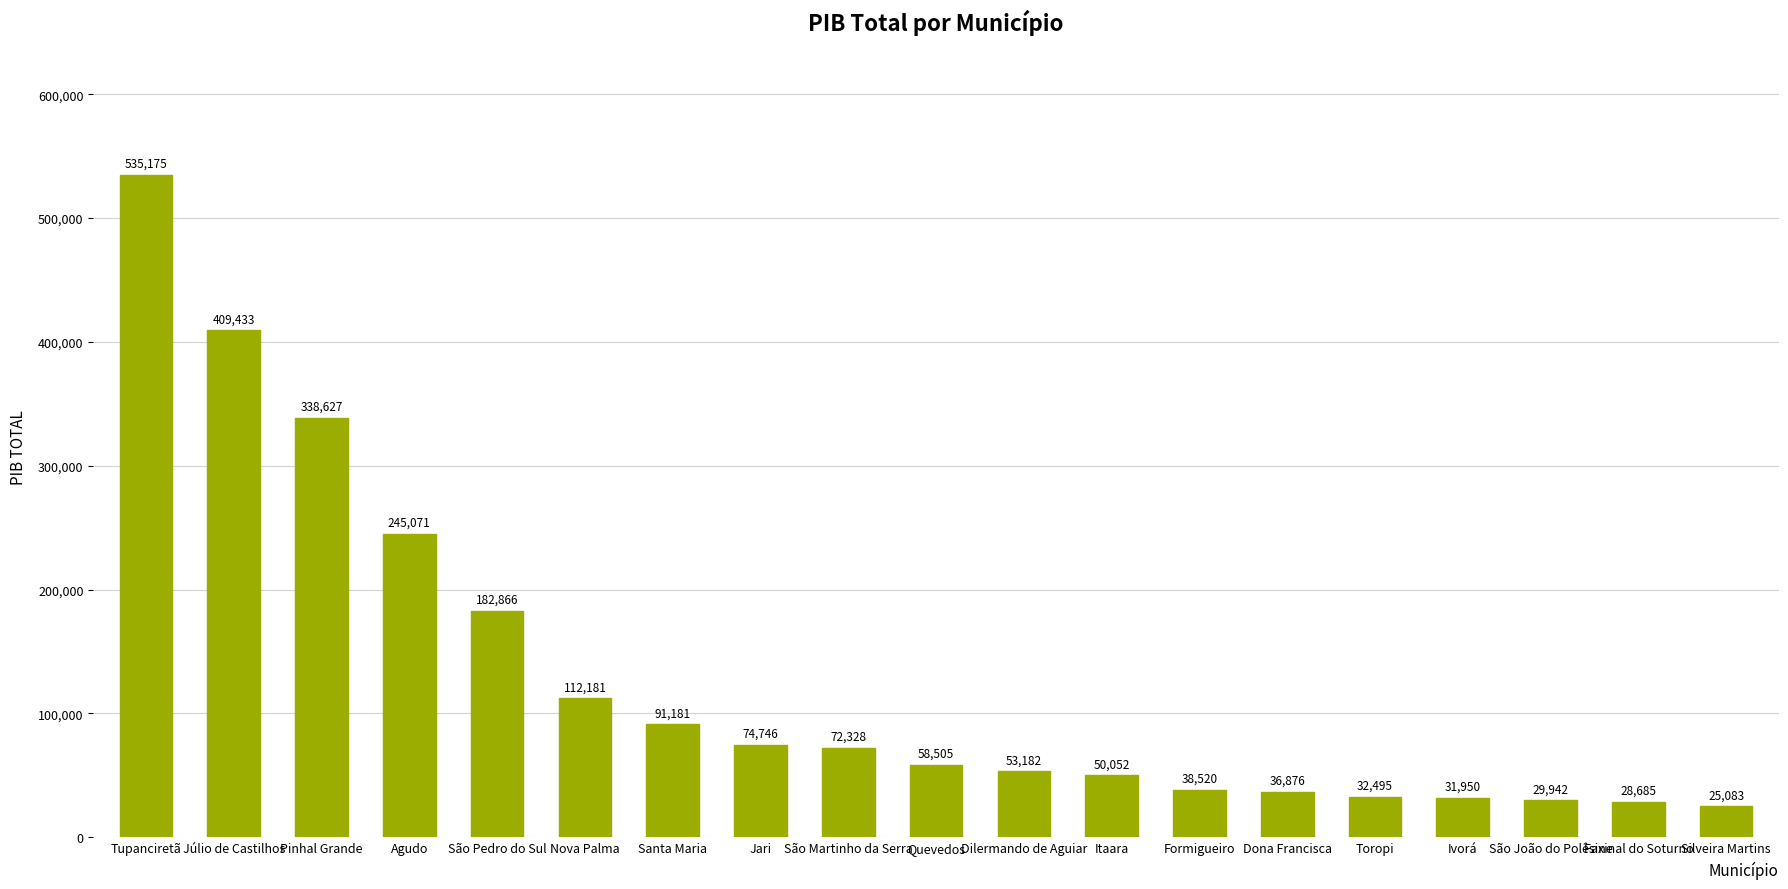

Which has a higher value, Ivorá or Dilermando de Aguiar?

Dilermando de Aguiar